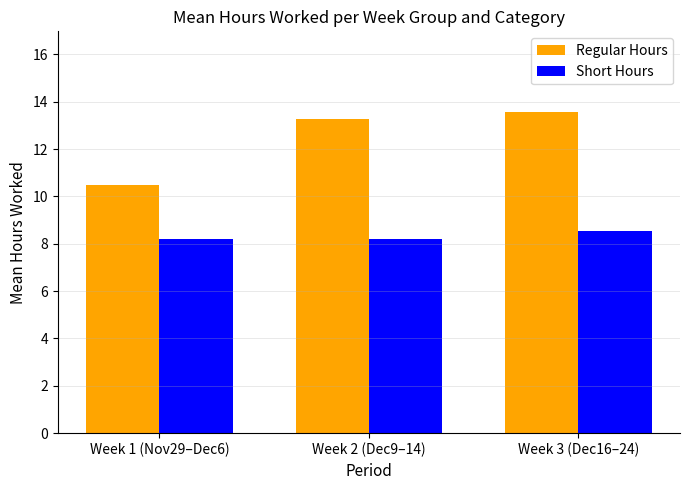

Between Week 1 (Nov29–Dec6) and Week 3 (Dec16–24), which series saw the biggest shift?

Regular Hours